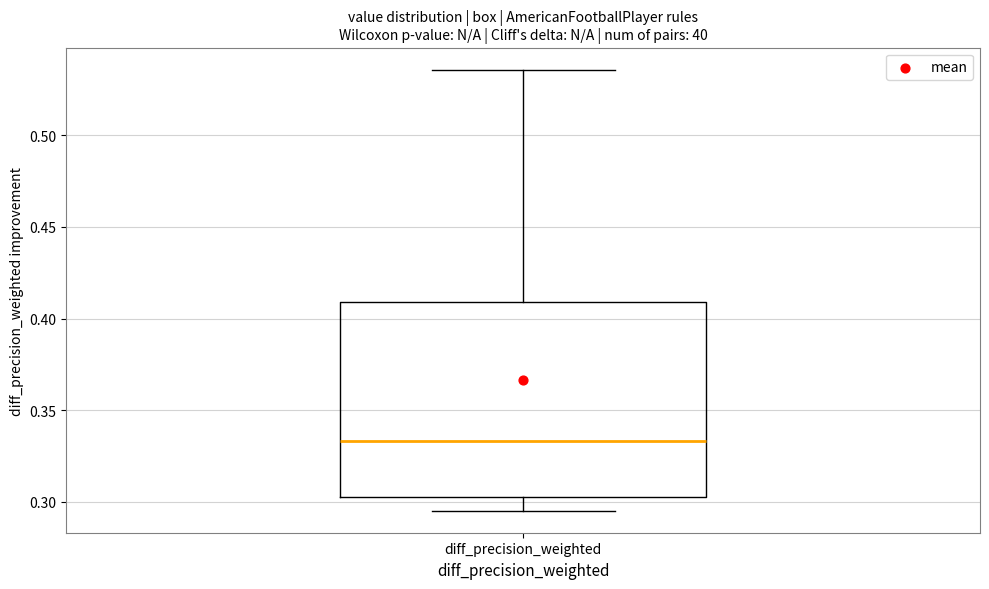

Transcribe this box plot: give where the median line is, the range the box spans, and where the two whiskers end, as read against the y-axis. The values are not printed on the chart, so give them approximately, as read against the axis.

median 0.335, box 0.305 to 0.410, whiskers 0.295 to 0.535